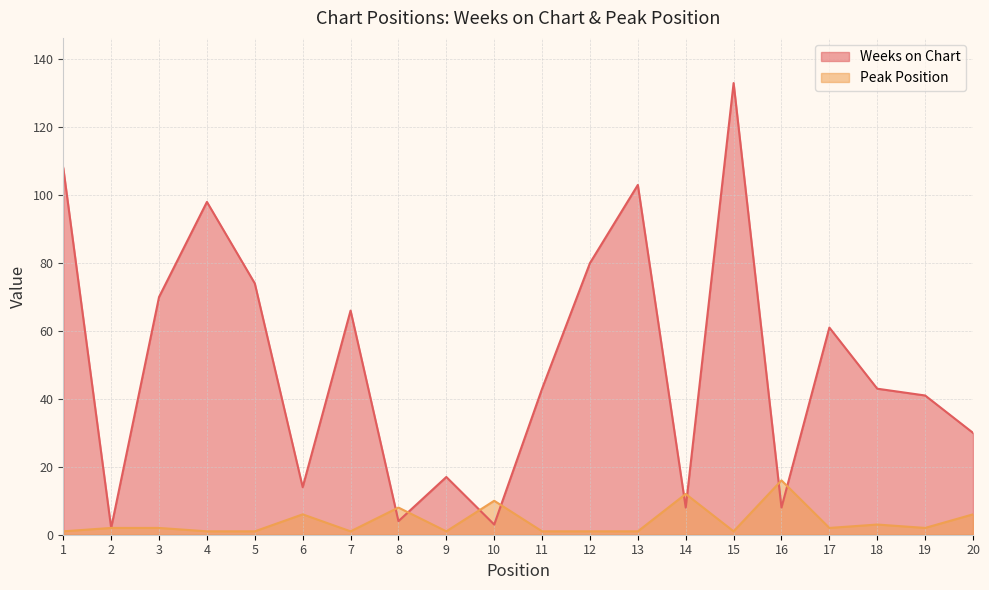

True or false: Weeks on Chart has a value of 3 at 16.

False